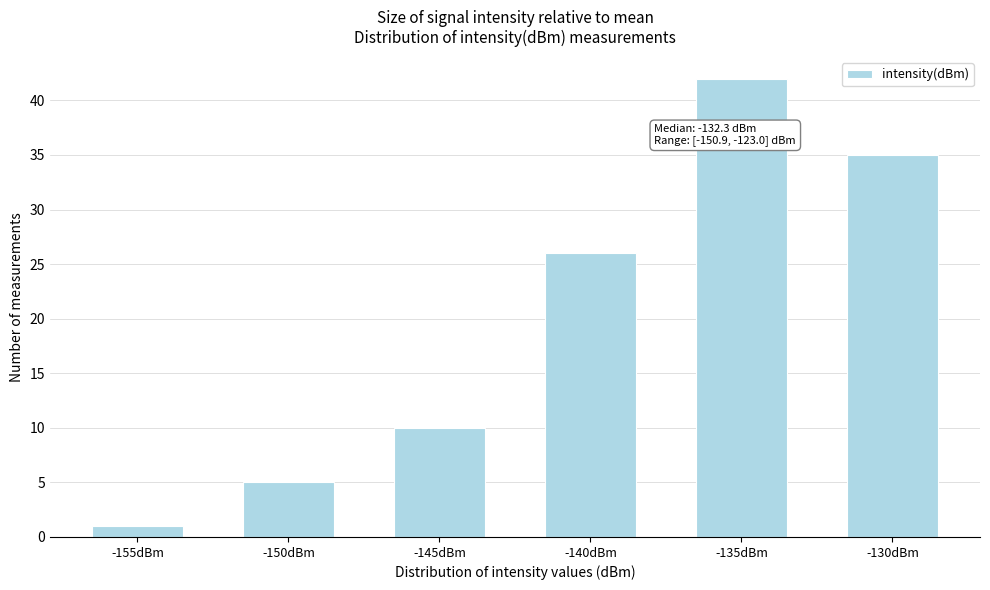

Reading right to left, transcribe all the data shown in this chart.

35	42	26	10	5	1